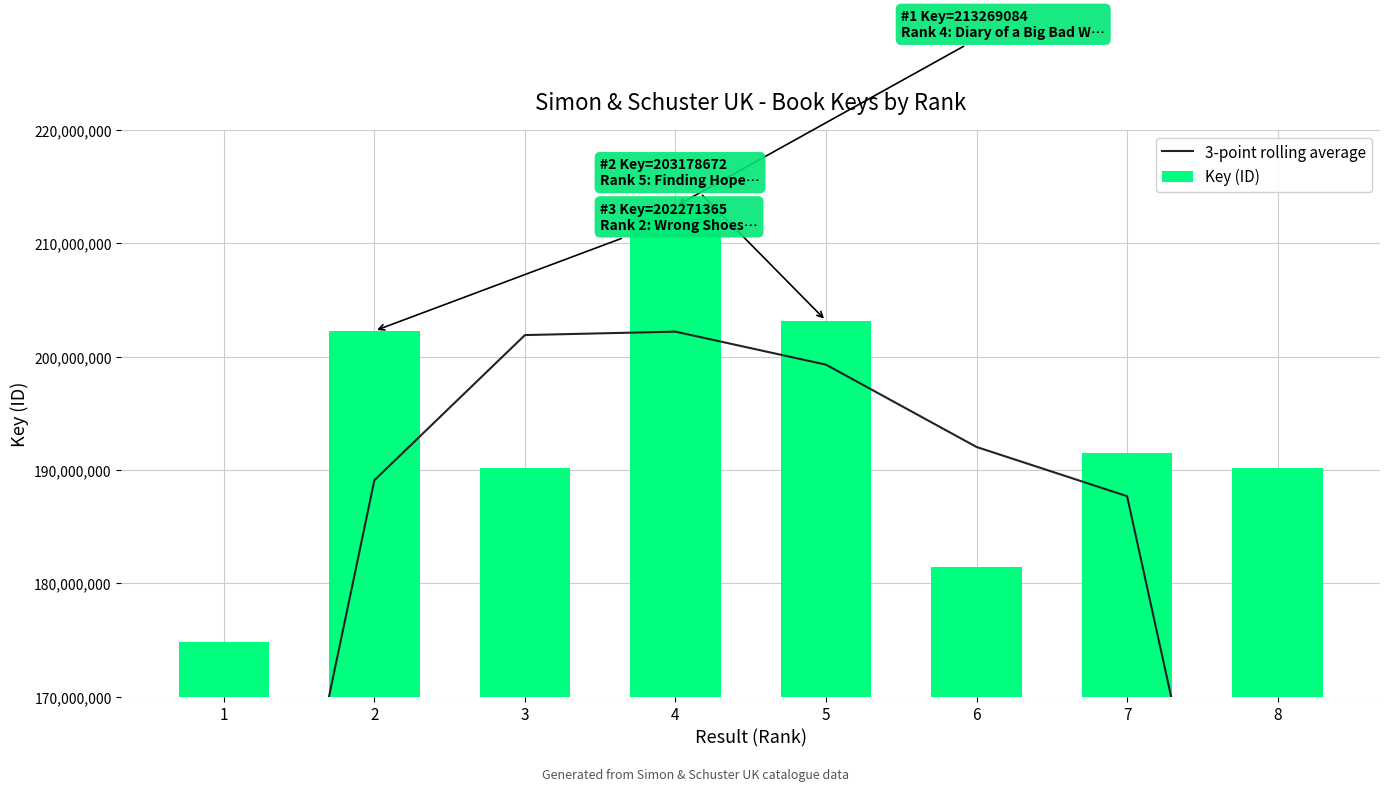

Reading left to right, list all the values displayed in this chart.

3-point rolling average: 125699540.0	189090935.0	201904878.0	202207313.7	199292571.3	192026791.7	187682317.3	127205664.7
Key (ID): 174827255.0	202271365.0	190174185.0	213269084.0	203178672.0	181429958.0	191471745.0	190145249.0